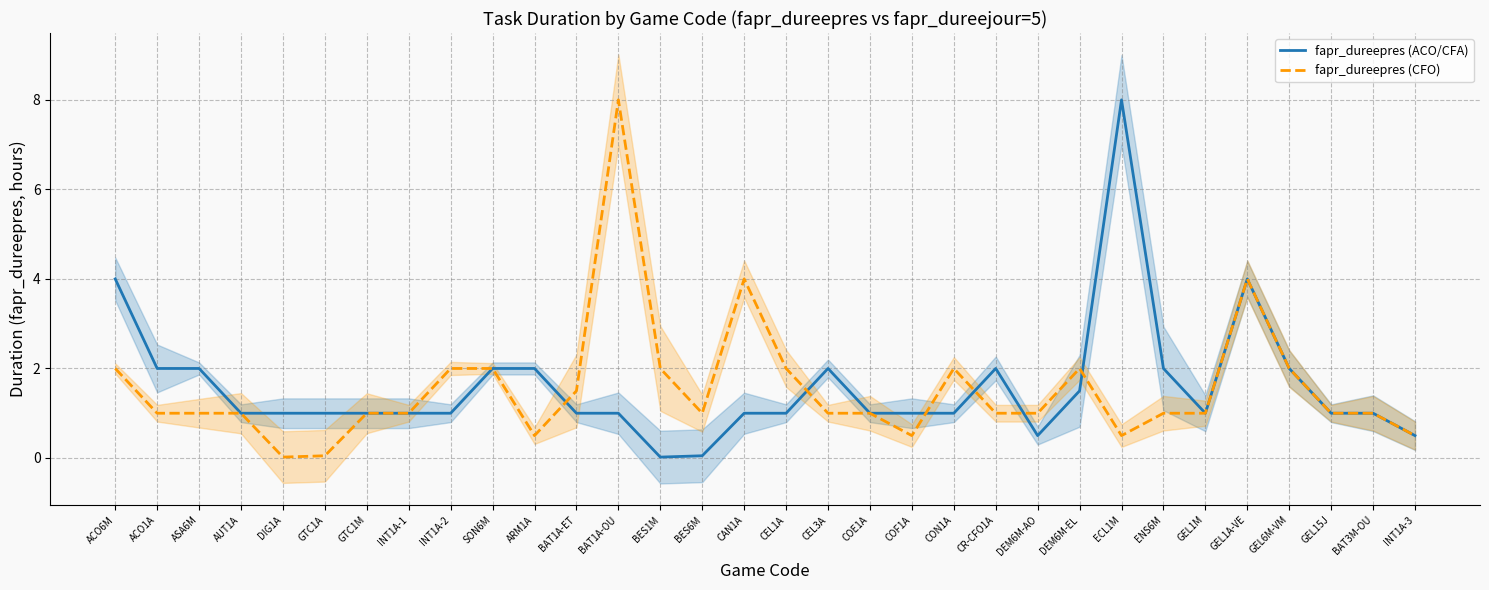

What is the difference between the maximum and minimum values in the fapr_dureepres (ACO/CFA) series?

8.0